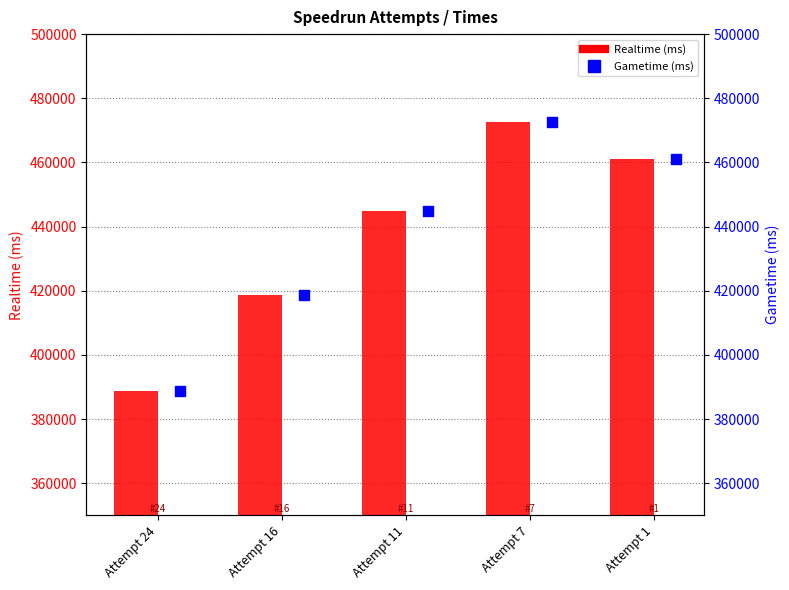

At which category is the sum across all series the highest?

Attempt 7